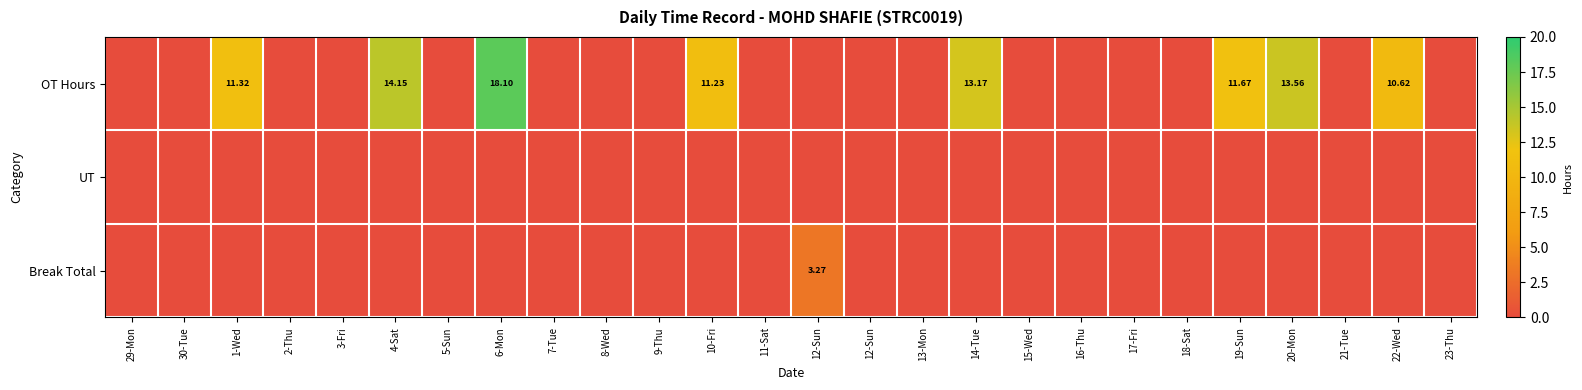

The Break Total series shows 1.9 at 14-Tue. True or false?

False